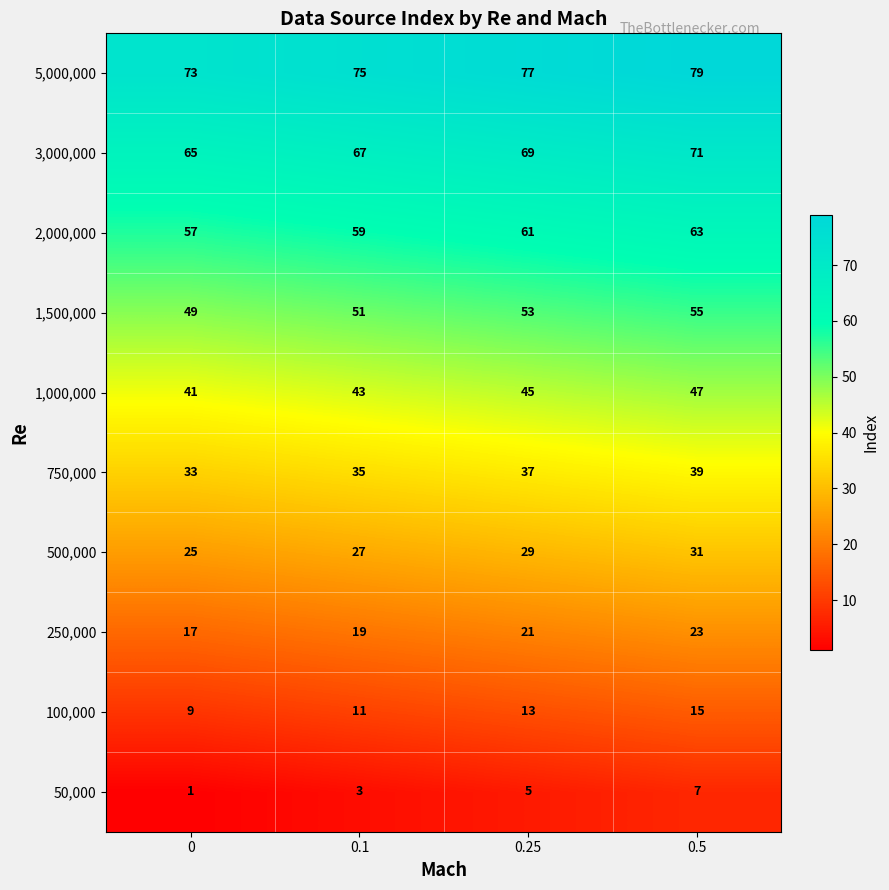

Is it true that 250,000 equals 17 at 0?

True